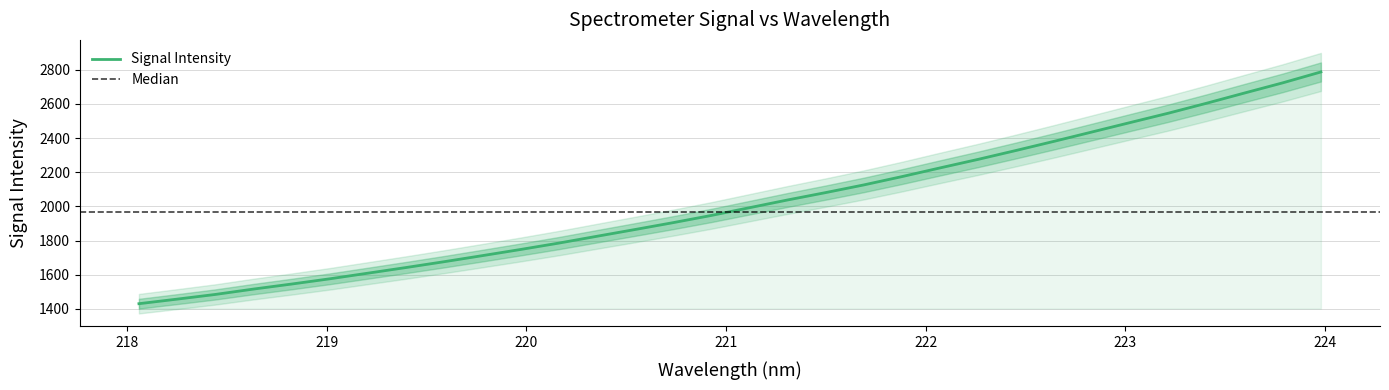

What is the change in value from 220.5444 to 223.0264?

+627.0